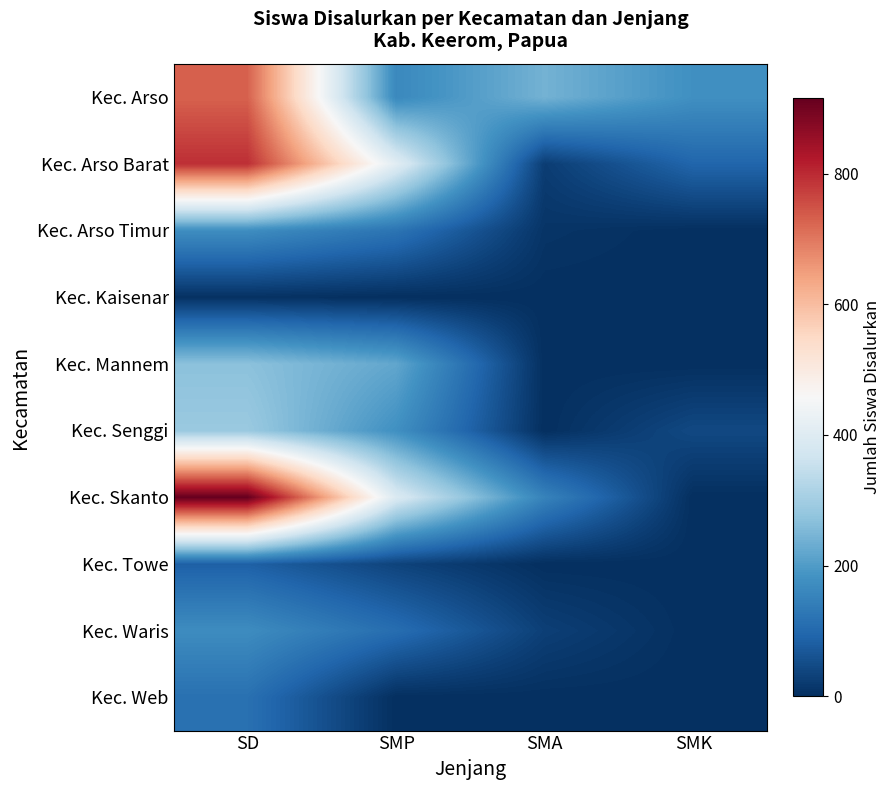

Count the number of categories in the chart.

4